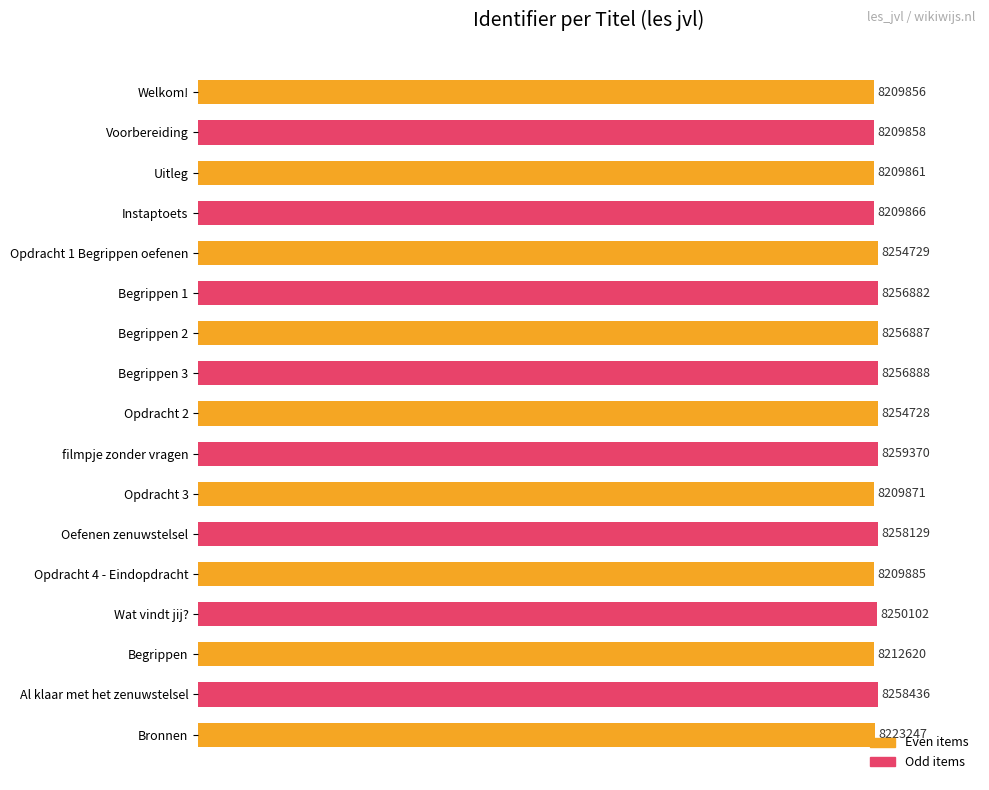

At which label is the value closest to 99?

Welkom!